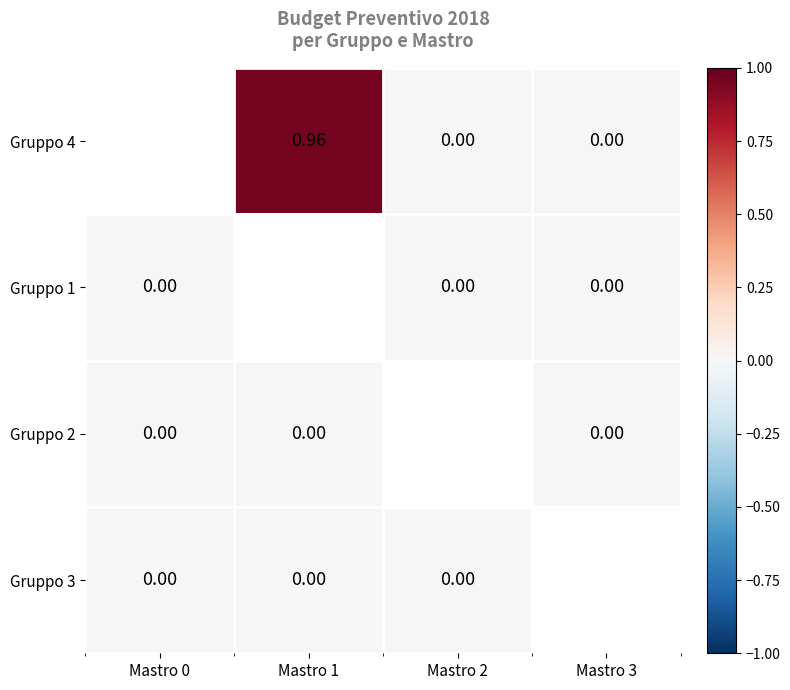

True or false: Gruppo 3 has a value of 0.0 at Mastro 0.

True